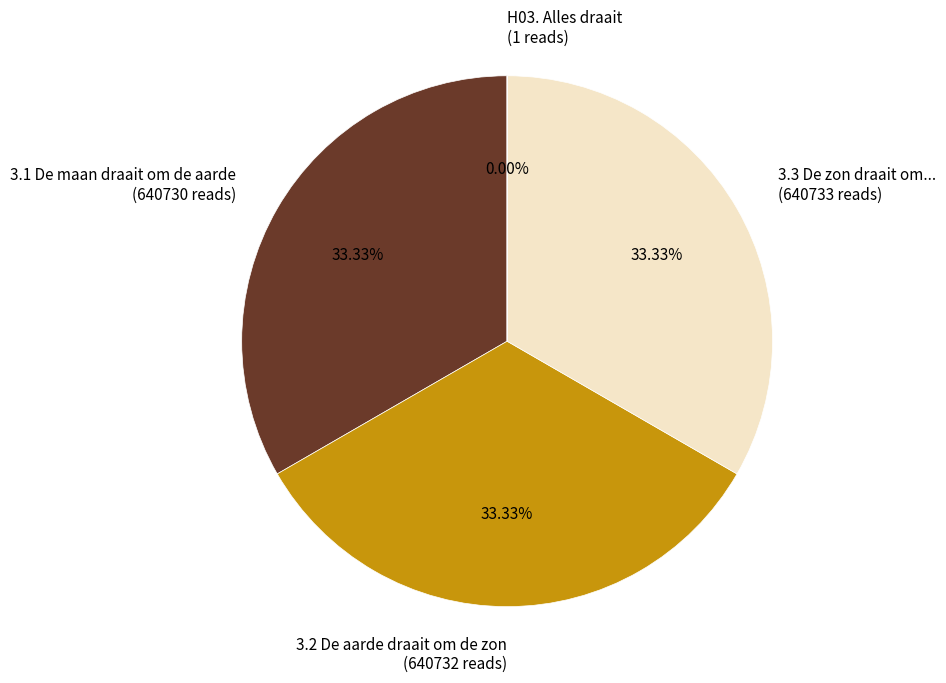

Does 3.2 De aarde draait om de zon represent more than half of the total?

No